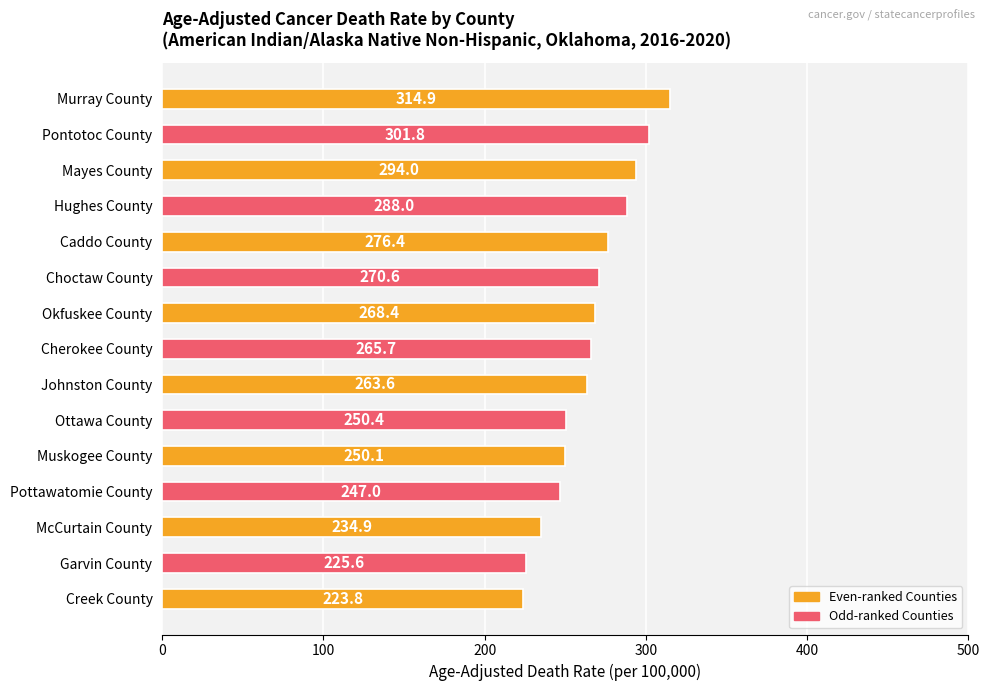

How many bars are there in total?

15